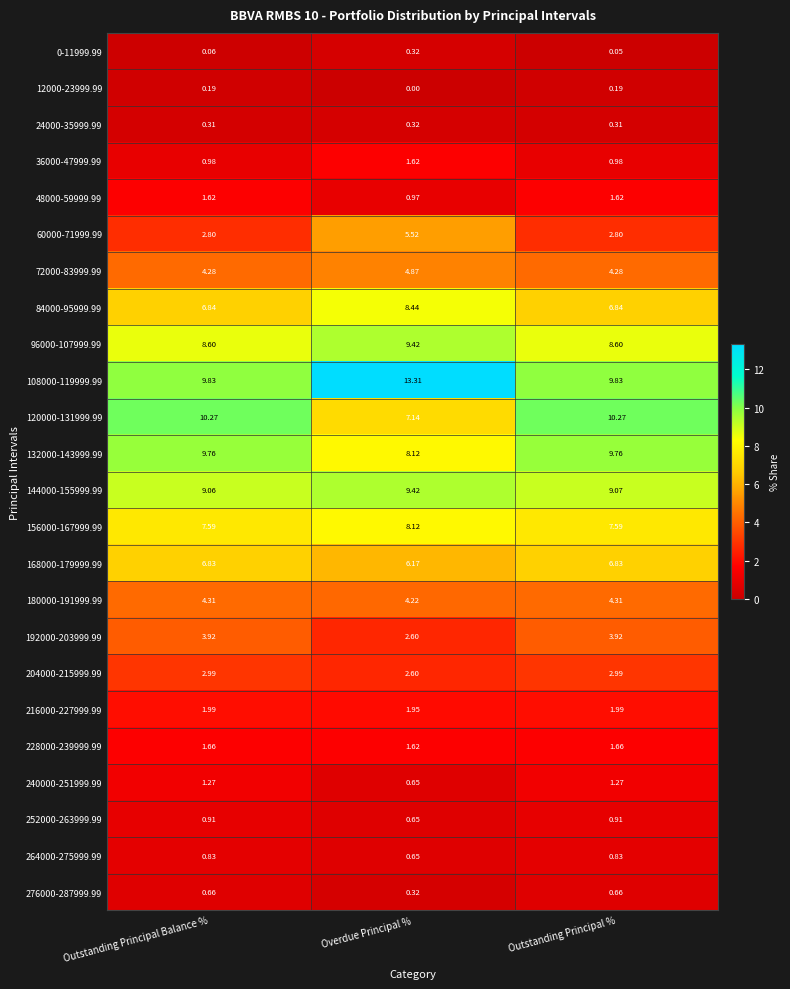

At which category does the chart reach its peak across all series?

Overdue Principal %